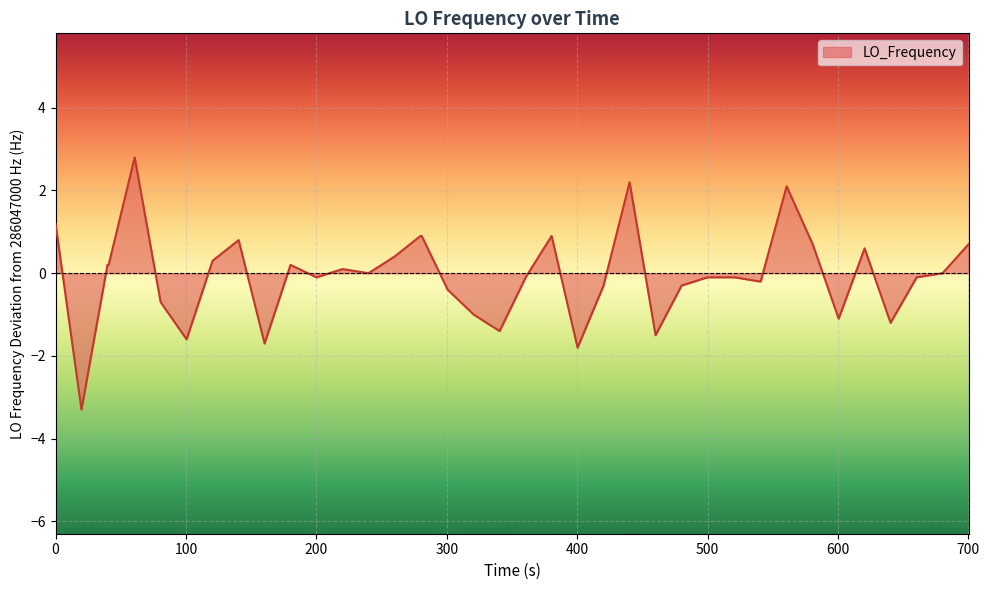

True or false: the data has more than 2 interior local peaks.

True